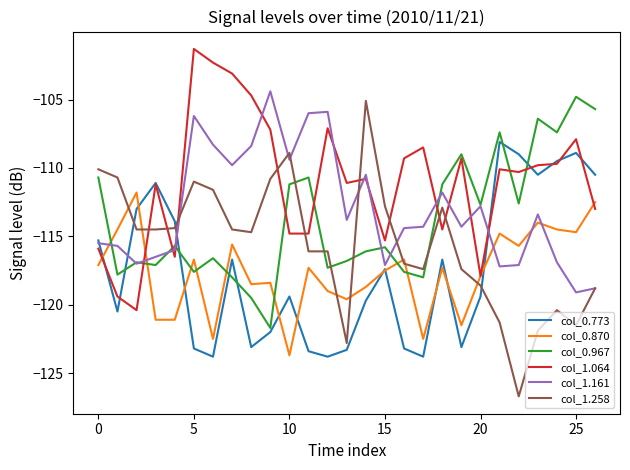

What is the highest value of the col_0.967 series?

-104.8